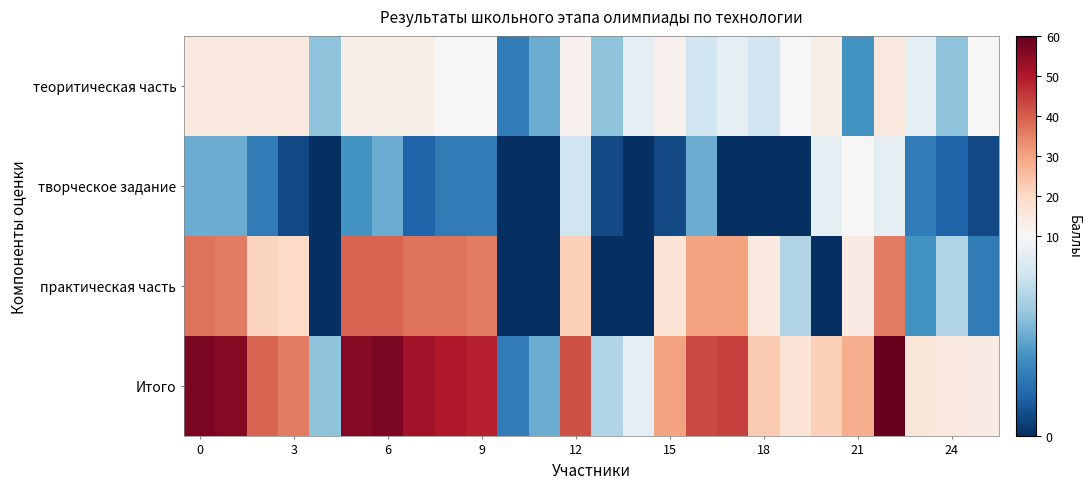

Count the number of data series in this chart.

4